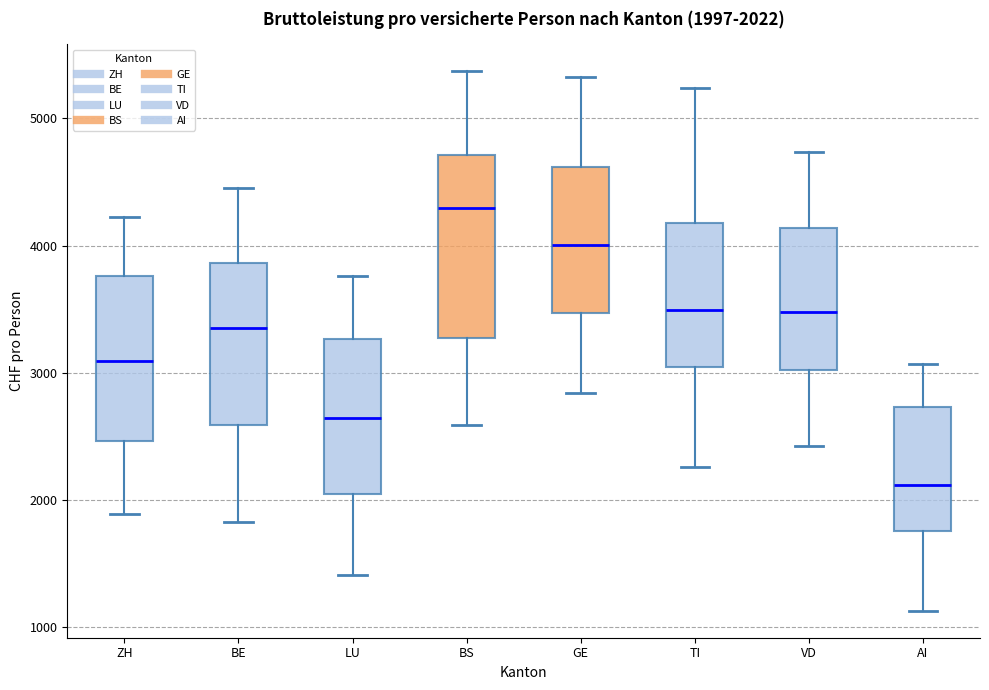

Comparing the boxes themselves (not the whiskers), which one is the tallest?

BS